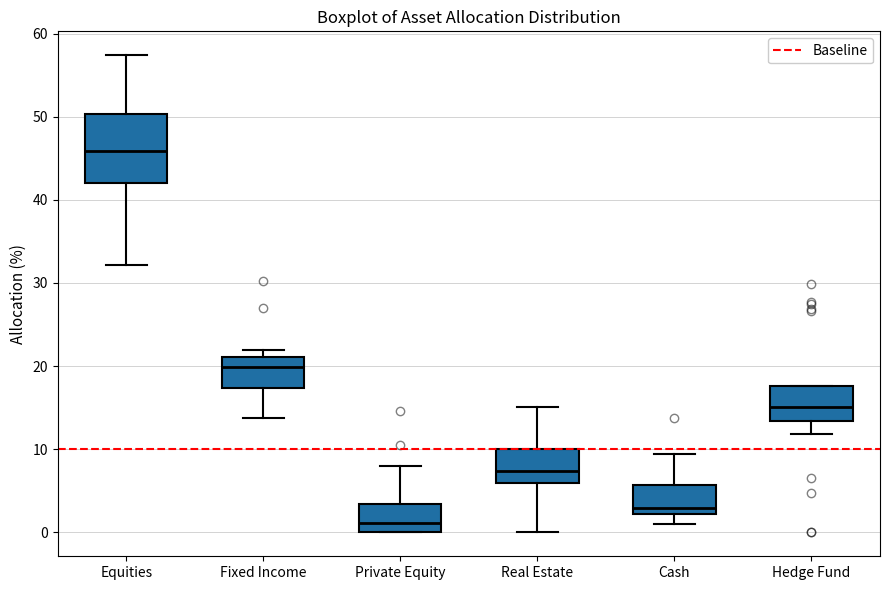

Reading left to right, transcribe this box plot: for each box, give where its median line is, the range the box spans, and where its two whiskers end, as read against the y-axis. The values are not printed on the chart, so give them approximately, as read against the axis.

Equities: median 46, box 42 to 50, whiskers 32 to 57
Fixed Income: median 20, box 17 to 21, whiskers 14 to 22
Private Equity: median 1, box 0 to 3, whiskers 0 to 8
Real Estate: median 7, box 6 to 10, whiskers 0 to 15
Cash: median 3, box 2 to 6, whiskers 1 to 9
Hedge Fund: median 15, box 13 to 18, whiskers 12 to 18